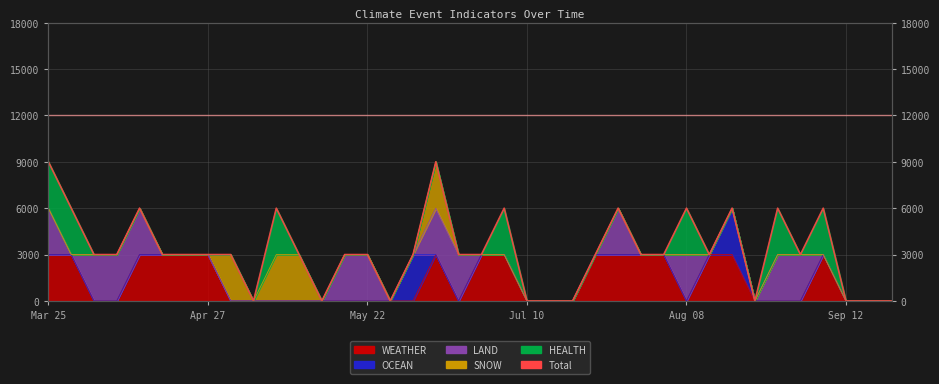

What is the approximate value at 18?

3000